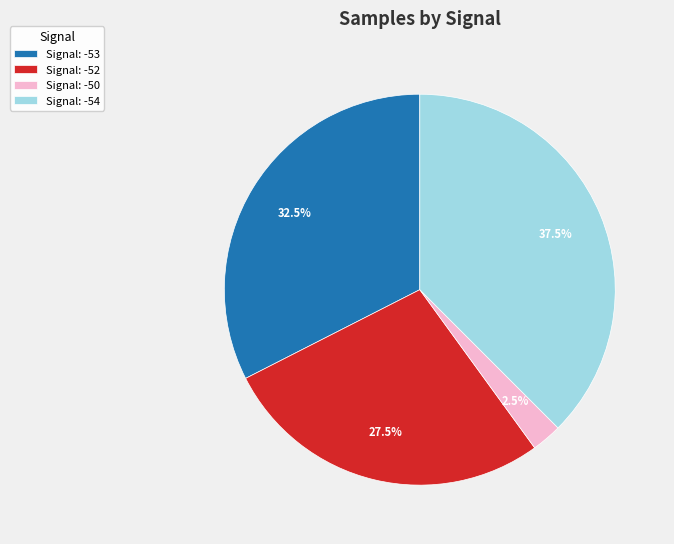

Rank the categories by value from lowest to highest.

Signal: -50, Signal: -52, Signal: -53, Signal: -54